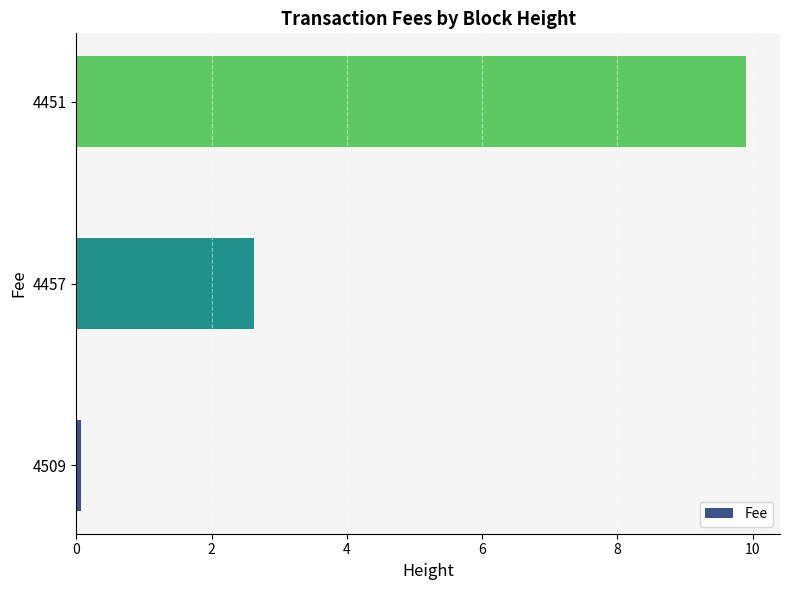

At which label is the value closest to 4?

4457